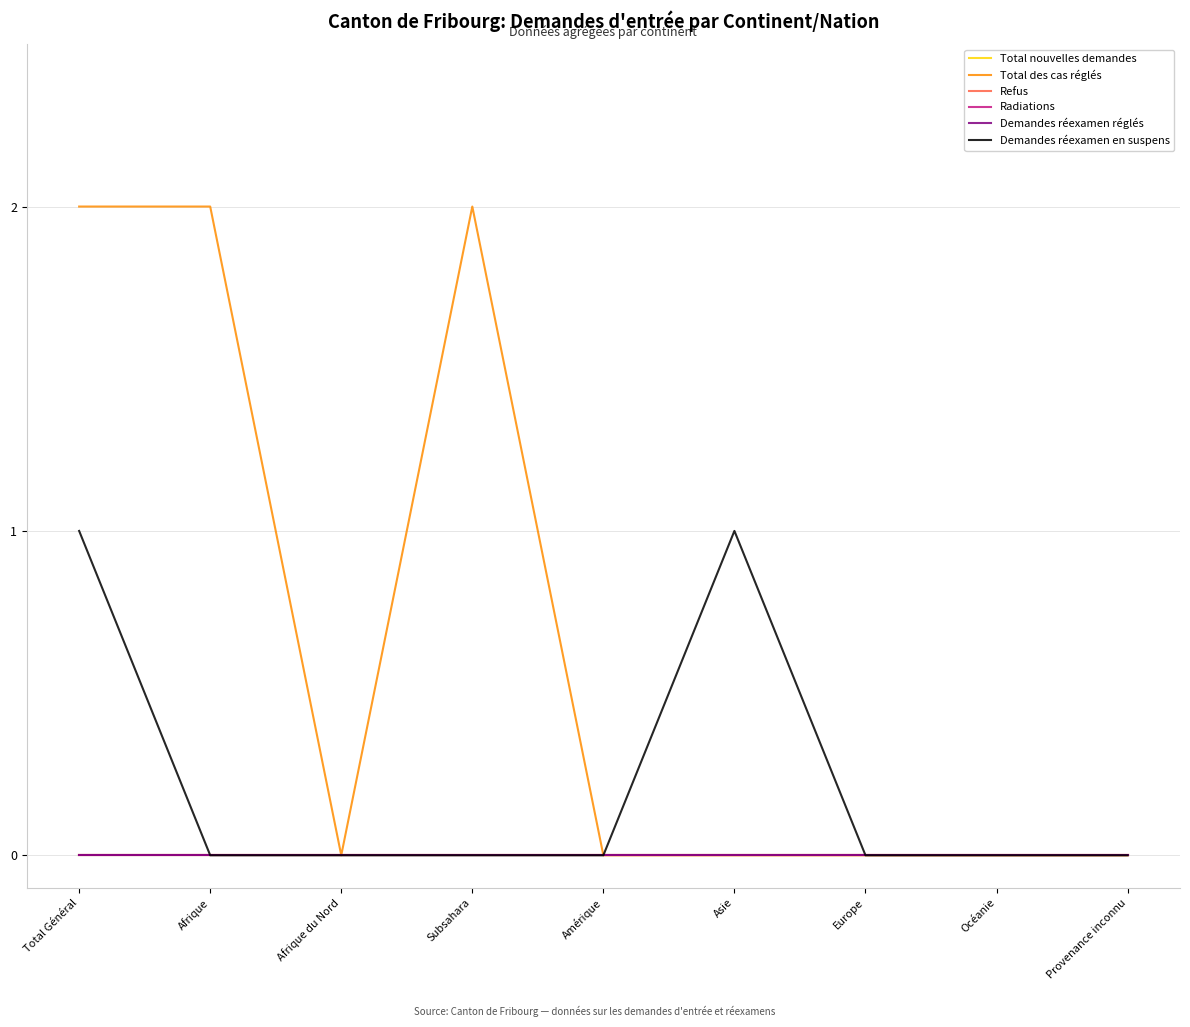

In Total des cas réglés, how many points are lower than both neighbors (excluding endpoints)?

1